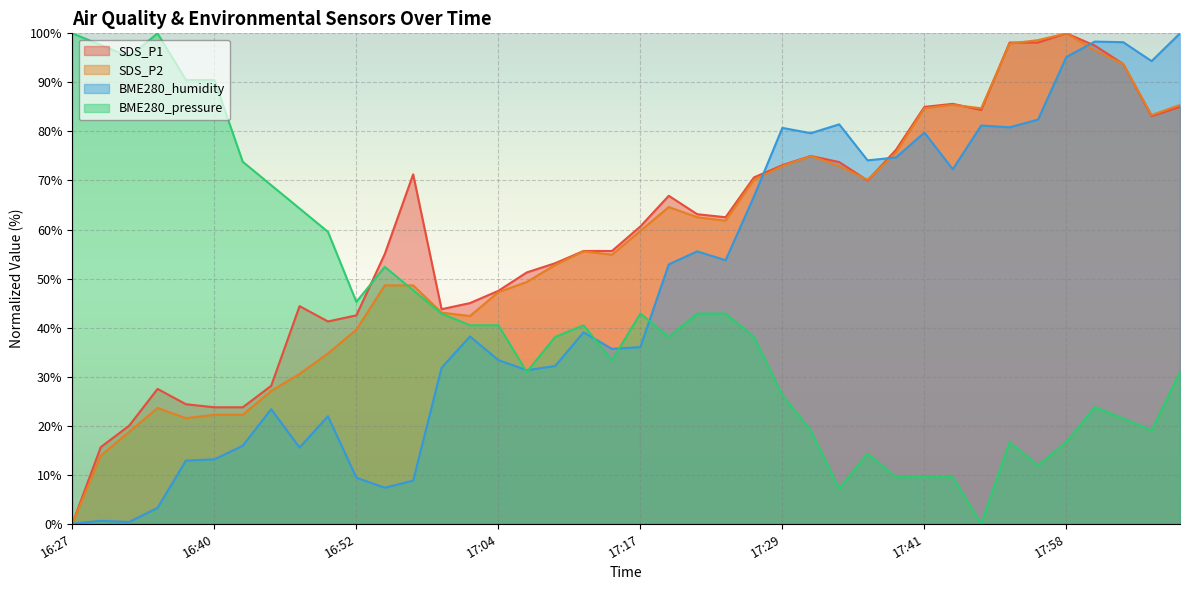

Which series has the largest total across all categories?

SDS_P1